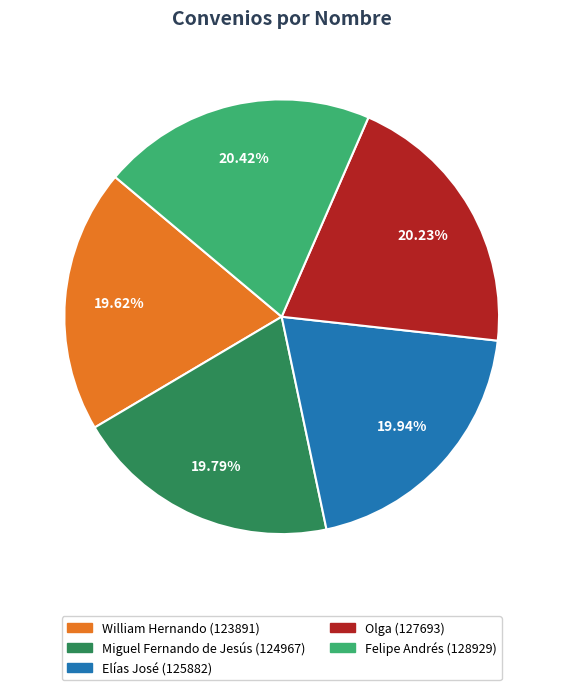

How many segments does this pie chart have?

5